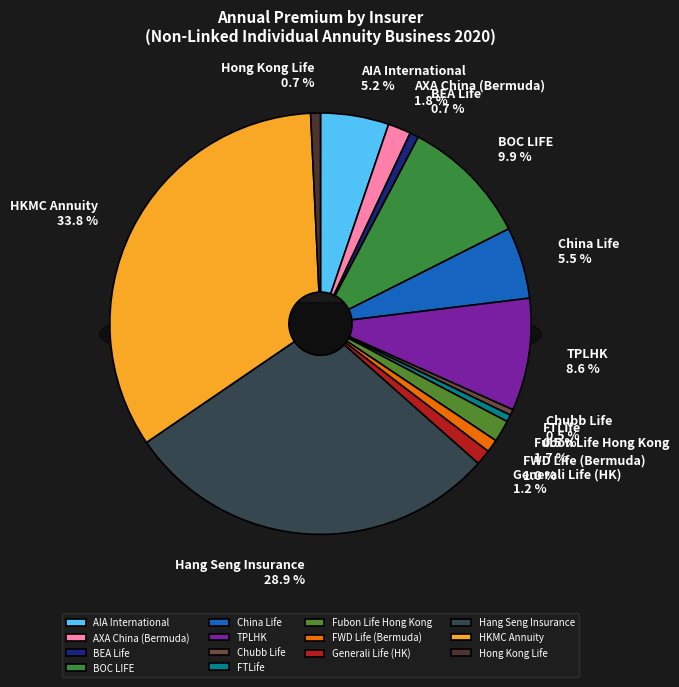

Does Chubb Life represent more than half of the total?

No